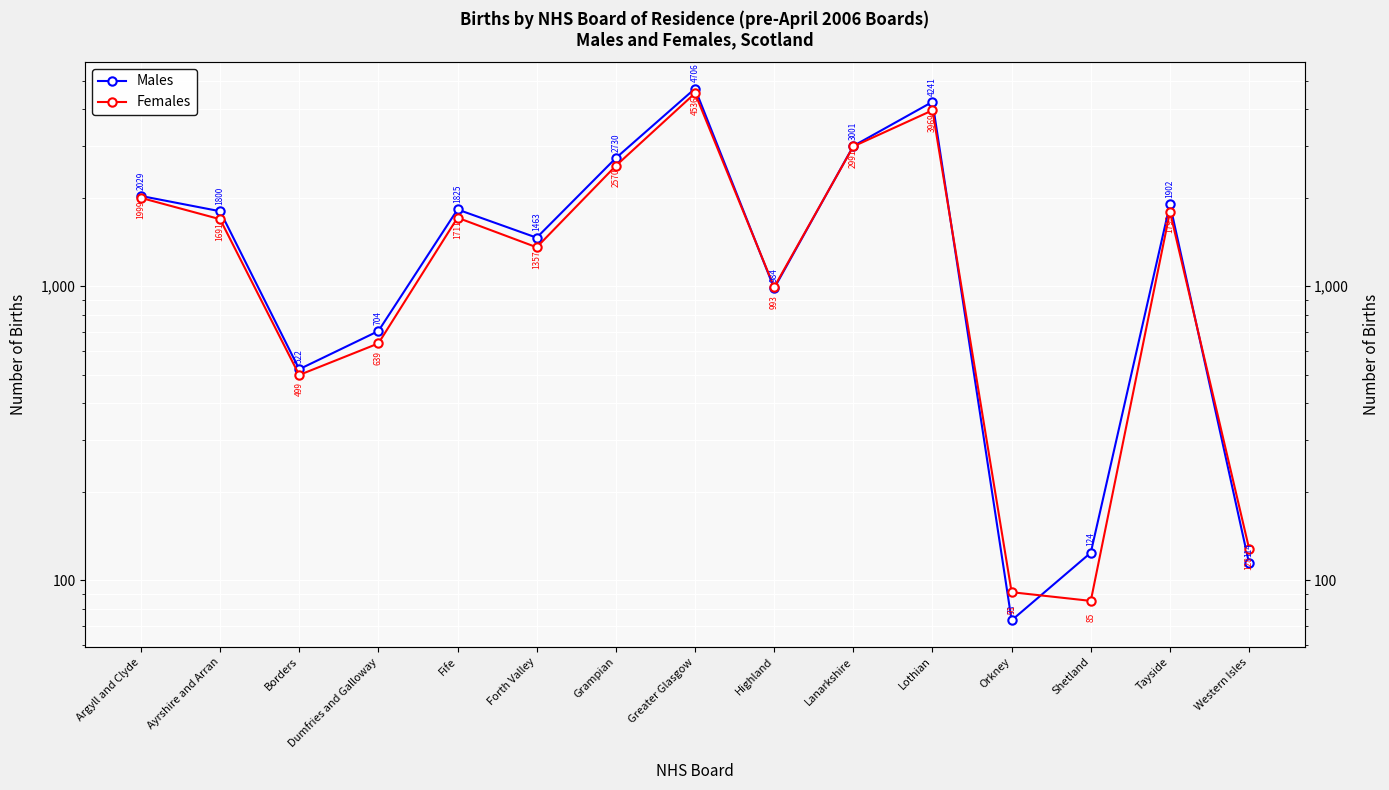

Is the value of Males at Grampian greater than the value of Females at Dumfries and Galloway?

Yes